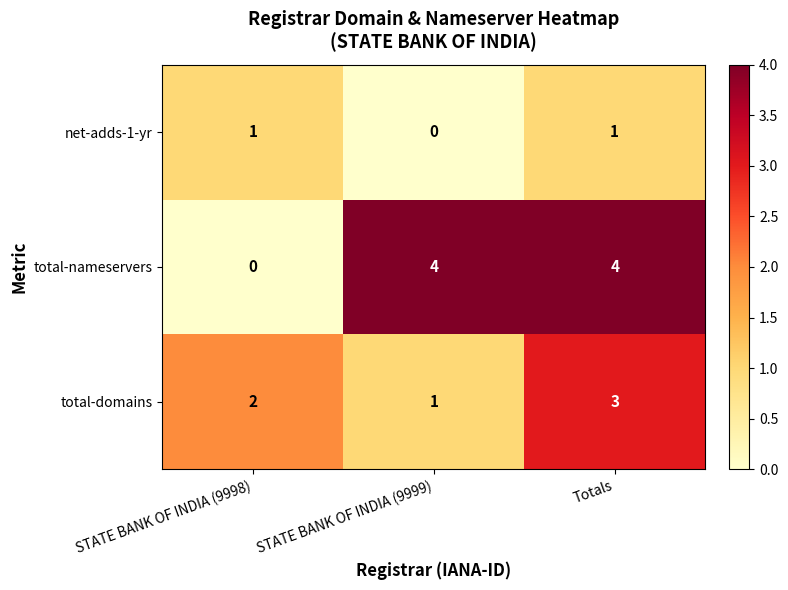

Which series has the largest total across all categories?

total-nameservers